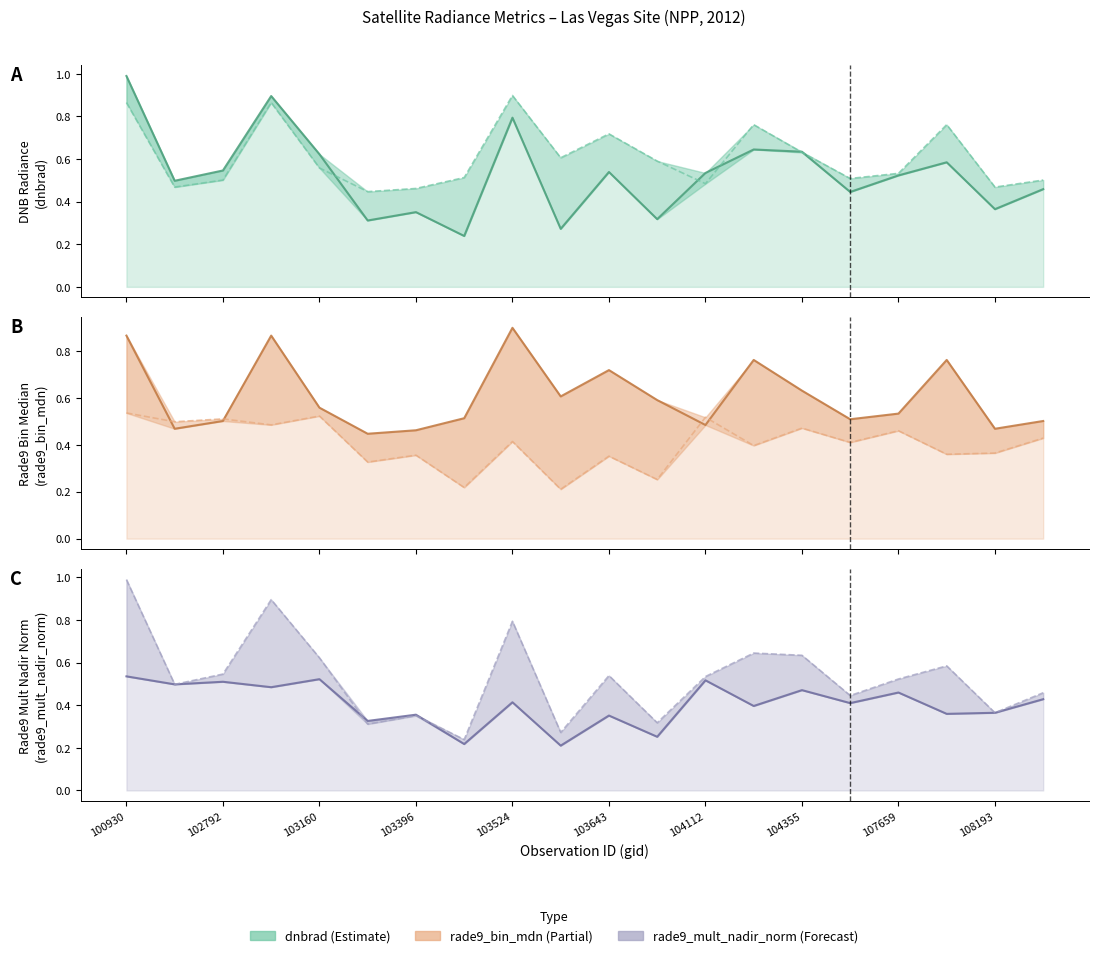

What is the difference between the second highest and second lowest values in the rade9_bin_mdn series?

0.4